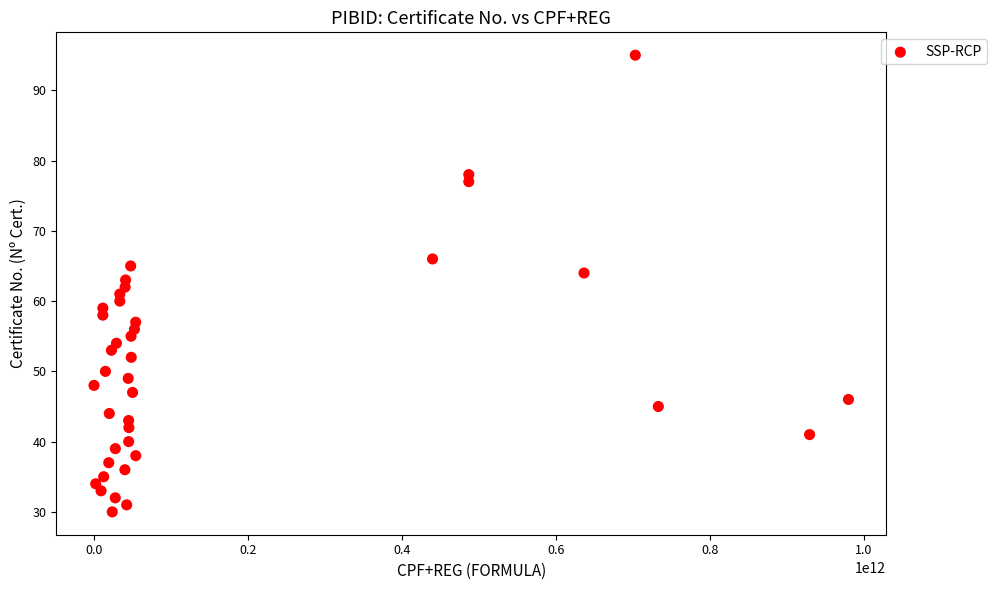

What is the range of Y values (max minus min)?

65